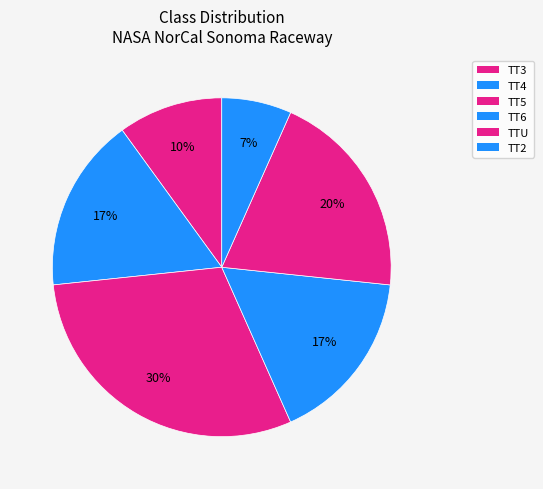

What is the change in value from TT3 to TT2?

-4